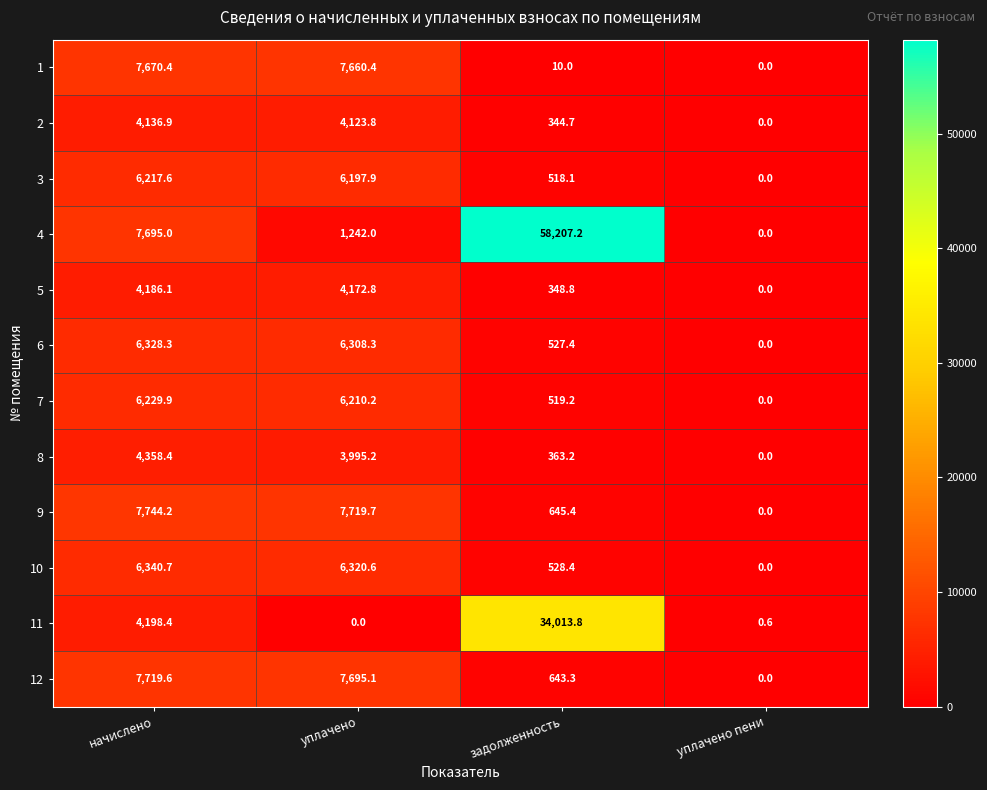

What is the approximate value of 2 at начислено?

4136.9